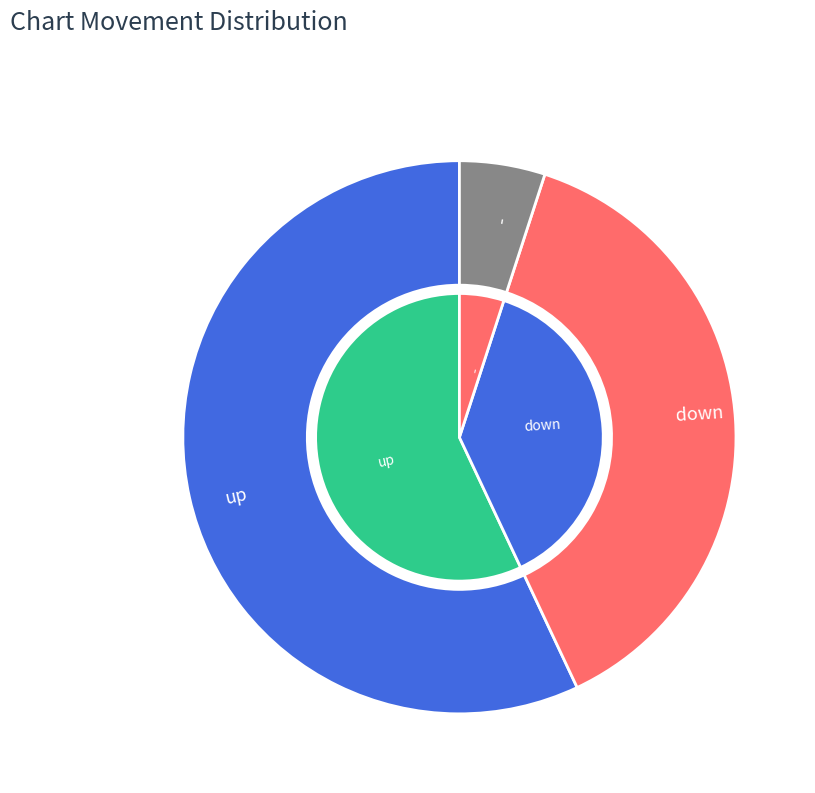

To the nearest percent, what is the combined percentage of down and up?

95%